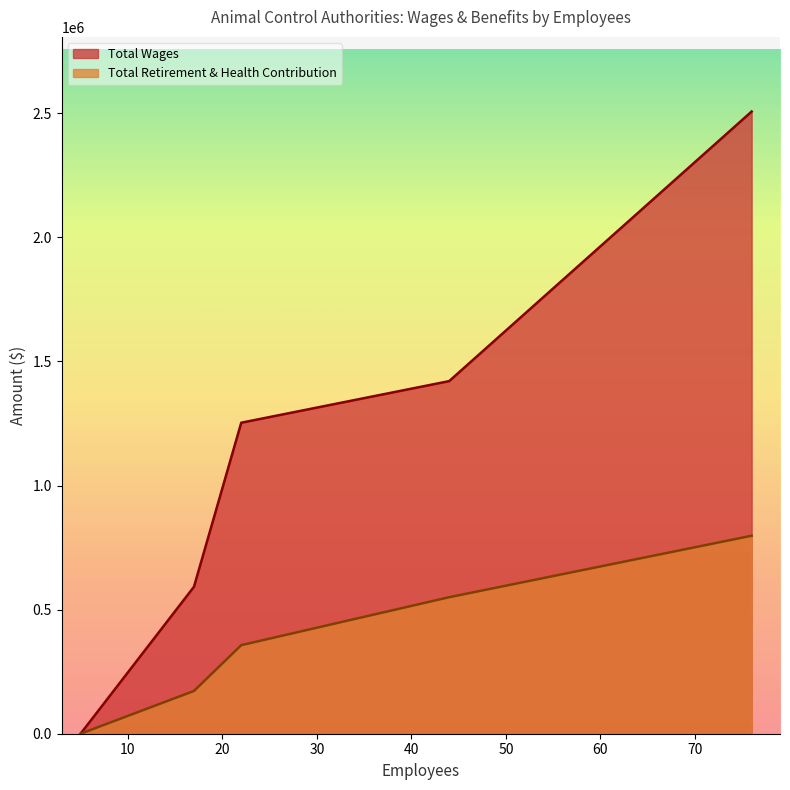

Reading left to right, extract all data points from this chart.

Total Wages: 5=0	5=0	5=0	17=592124	22=1253028	44=1420657	76=2506712
Total Retirement & Health Contribution: 5=0	5=0	5=0	17=172312	22=356855	44=549993	76=797718